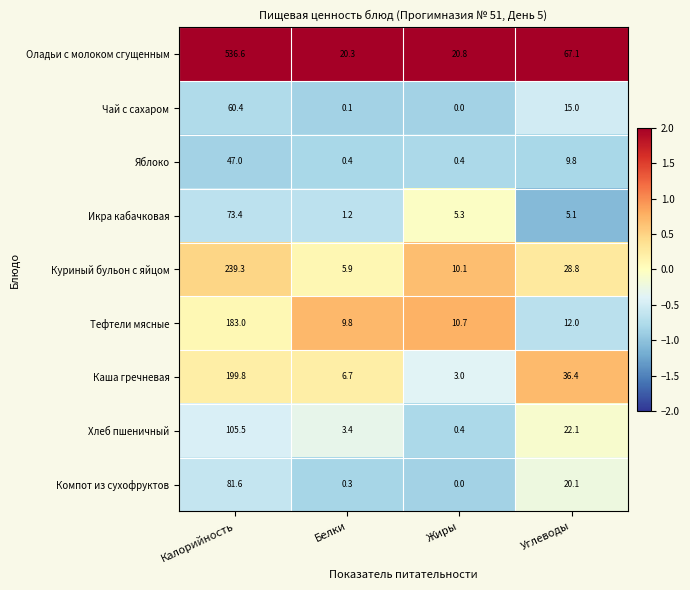

The Оладьи с молоком сгущенным series shows 536.6 at Калорийность. True or false?

True